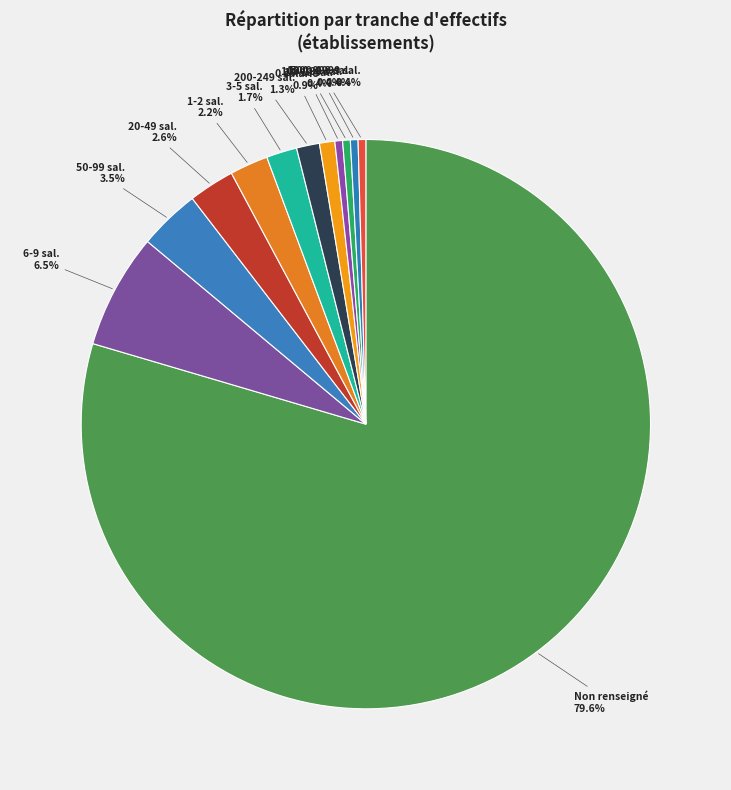

Approximately how many times larger is the value at 3-5 sal. compared to 6-9 sal.?

0.3